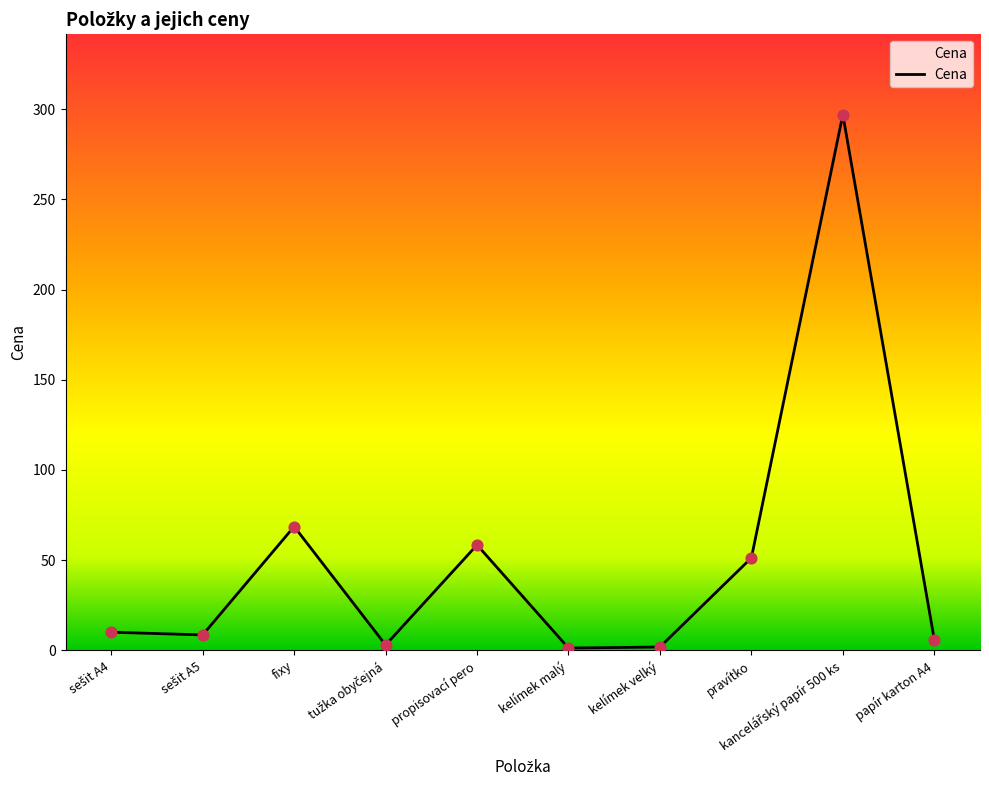

What is the approximate value at fixy?

68.6